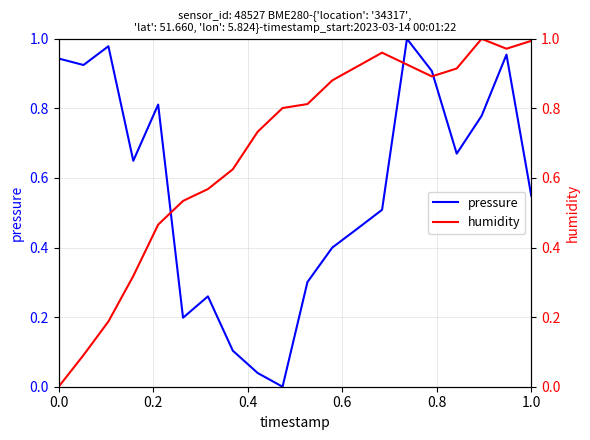

True or false: pressure has a value of 0.3 at 0.0.

False